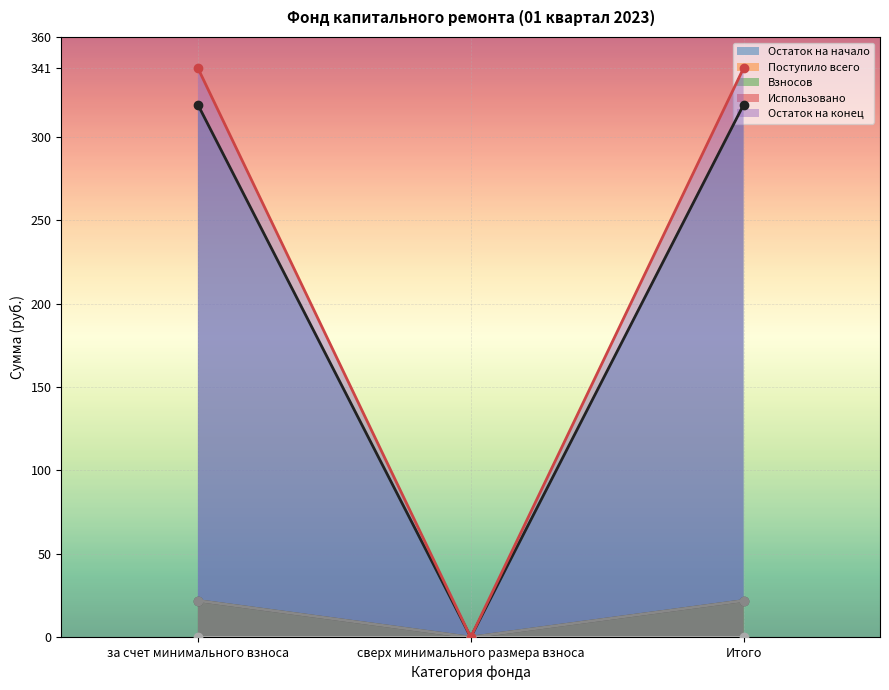

Count the number of categories in the chart.

3